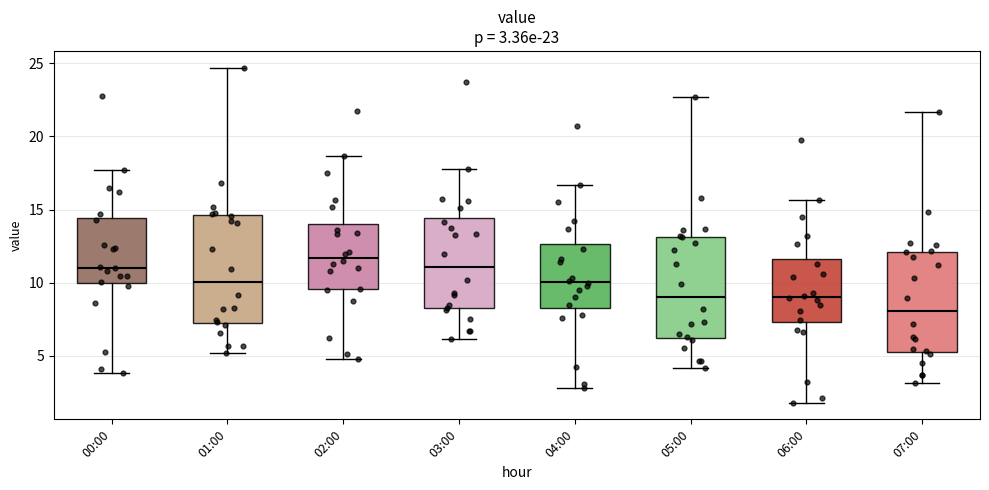

Which box has the highest median line?

02:00